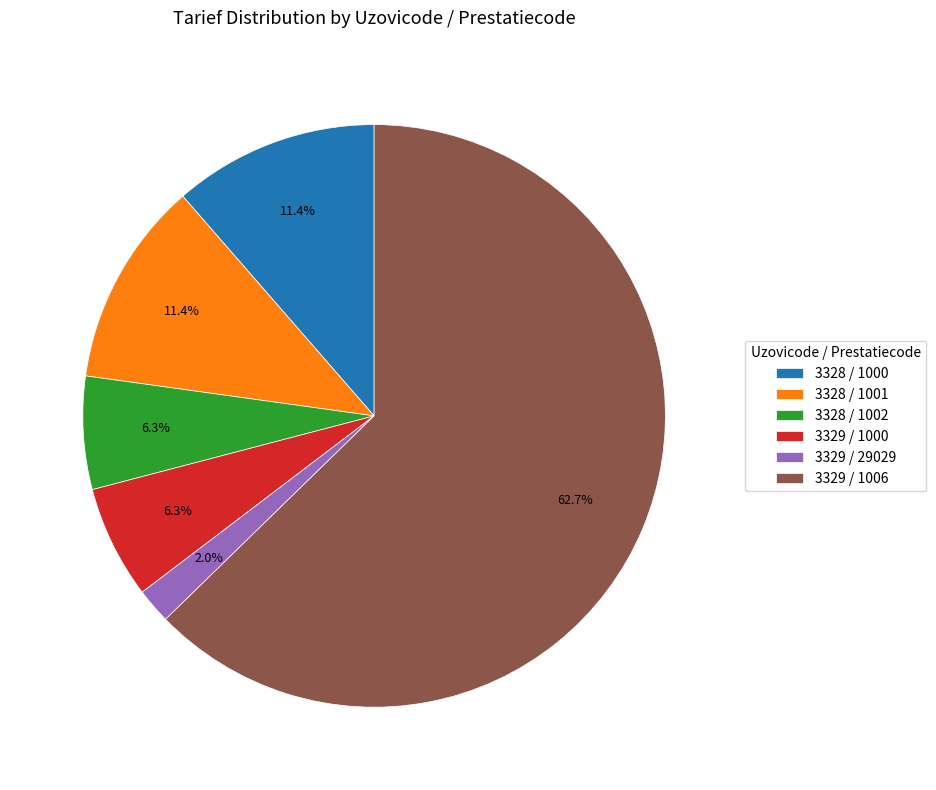

What percentage do 3329 / 29029 and 3328 / 1001 together represent?

13.4%